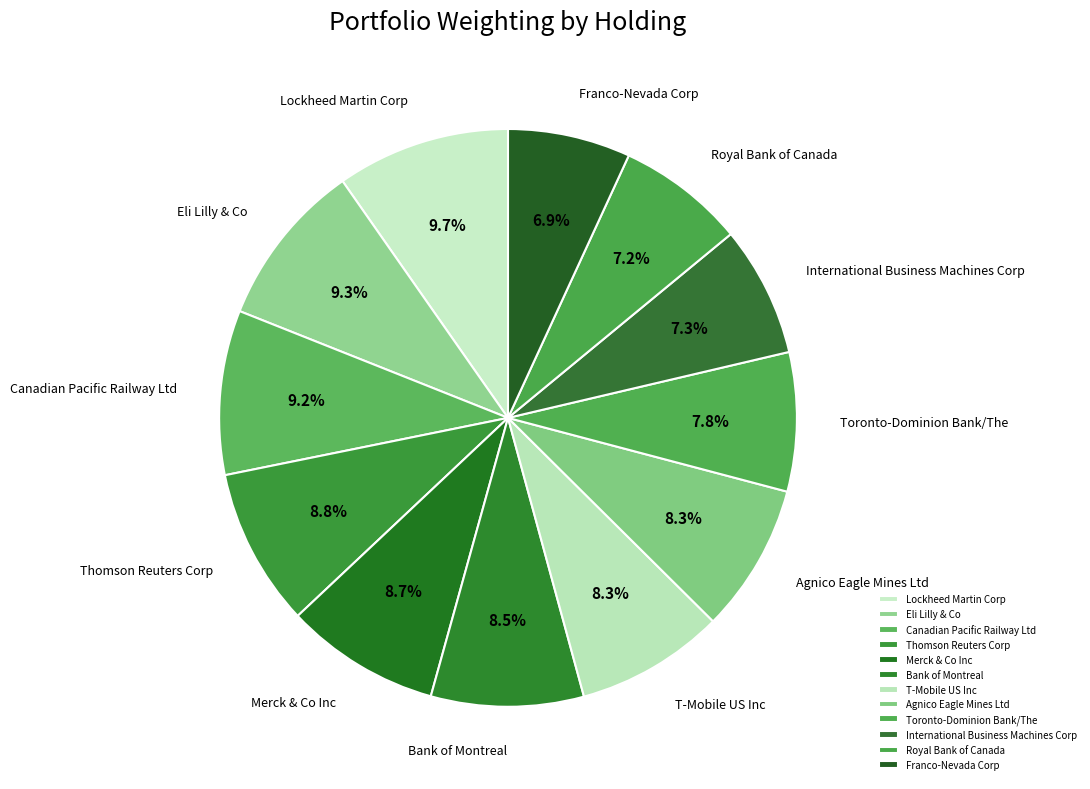

What is the ratio of the value at Thomson Reuters Corp to the value at Lockheed Martin Corp?

0.9